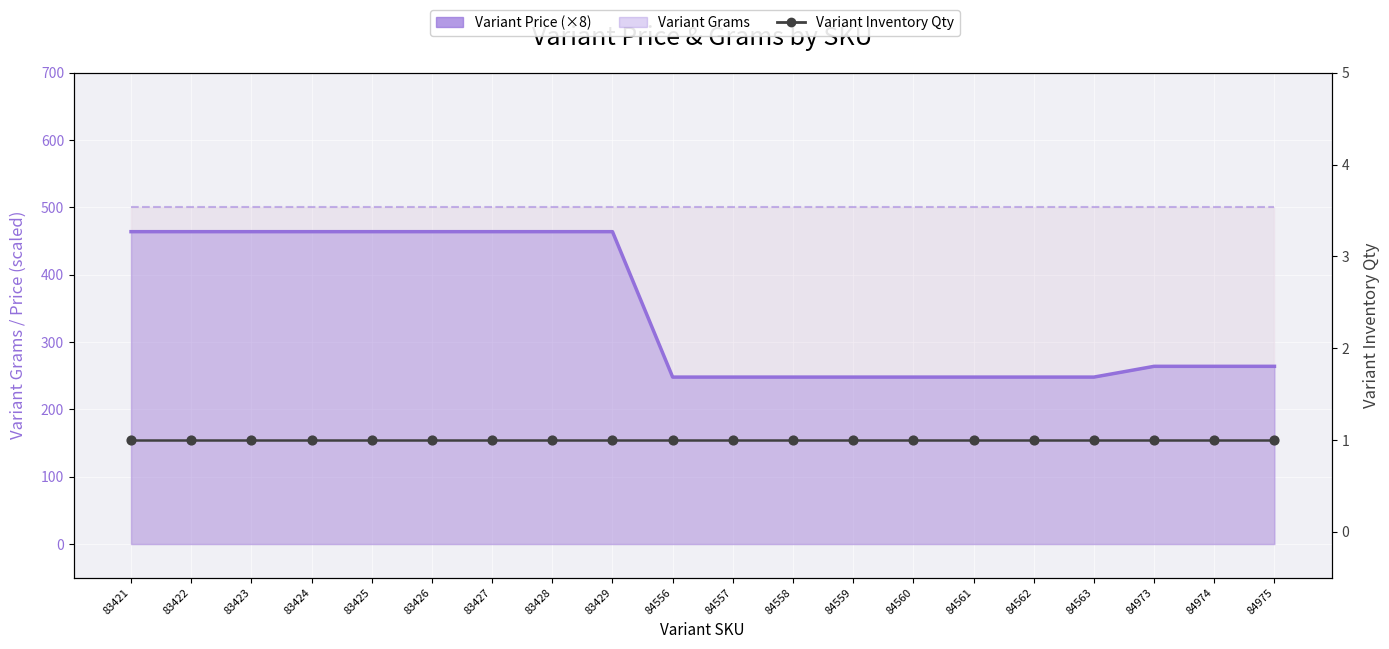

Which series has the widest spread of Y values?

Variant Price (×8)